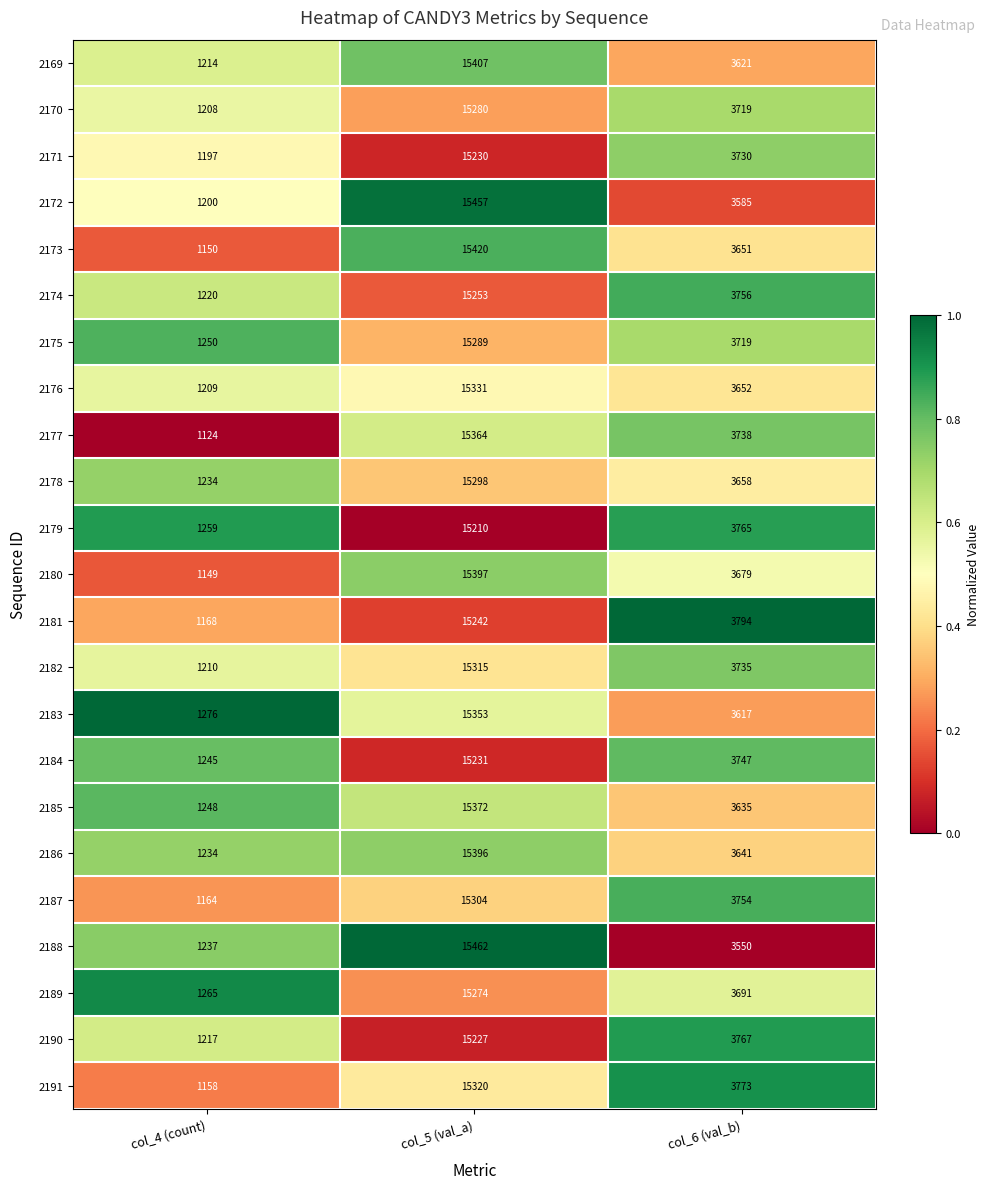

List the labels in order of 2188 value, smallest first.

col_4 (count), col_6 (val_b), col_5 (val_a)